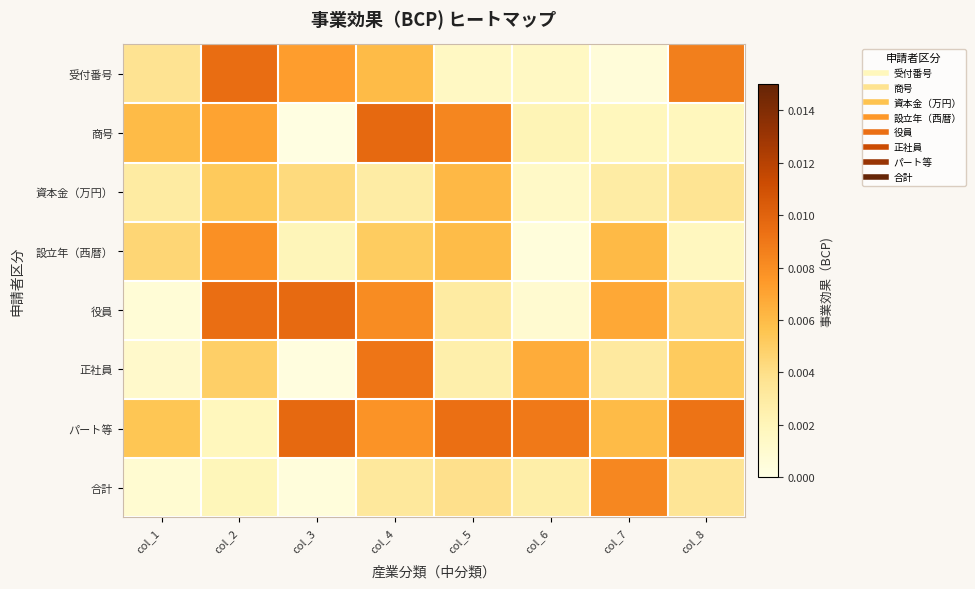

Which series has the widest spread of values?

商号